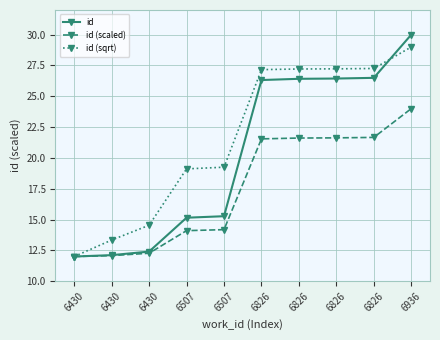

How many lines are shown in the chart?

3